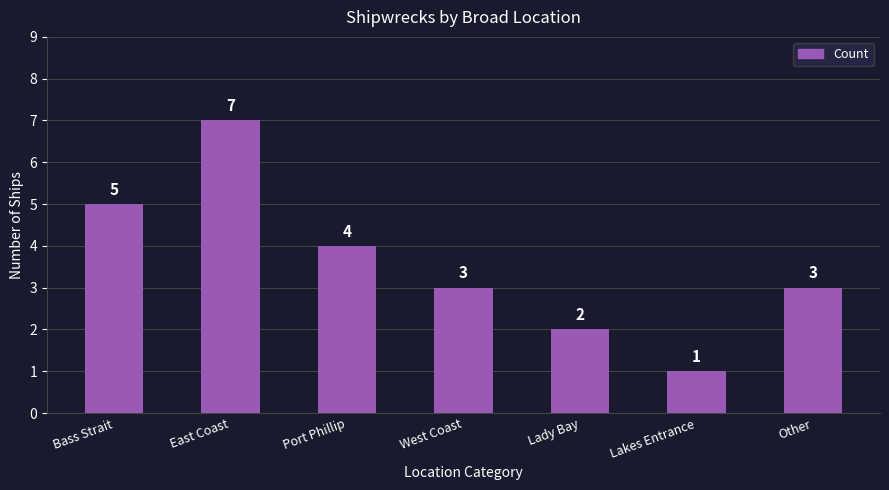

The value at Lady Bay is 2. True or false?

True